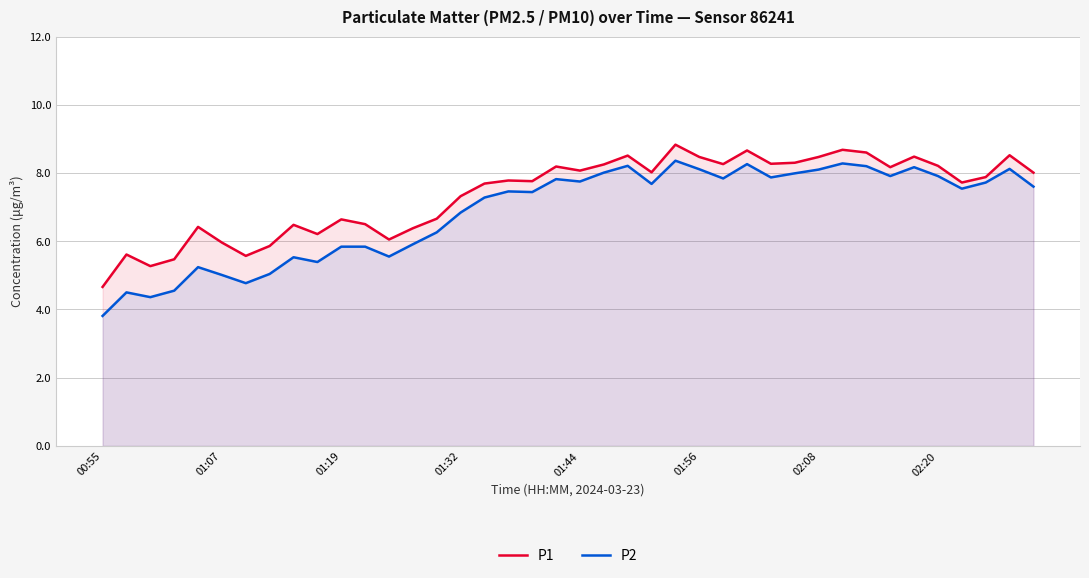

Which category has the lowest value across all series?

00:55